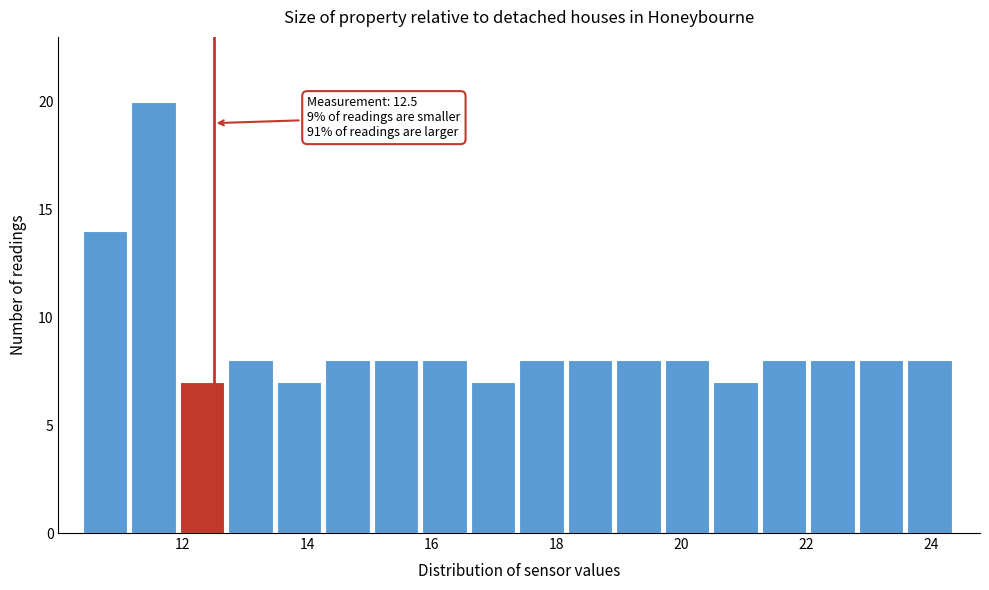

Read against the x-axis, roughly where is the centre of the tallest bar?

11.6